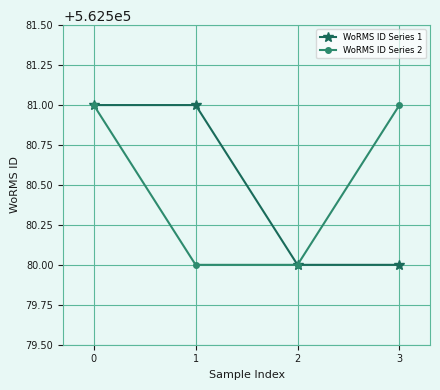

What is the greatest value displayed?

562581